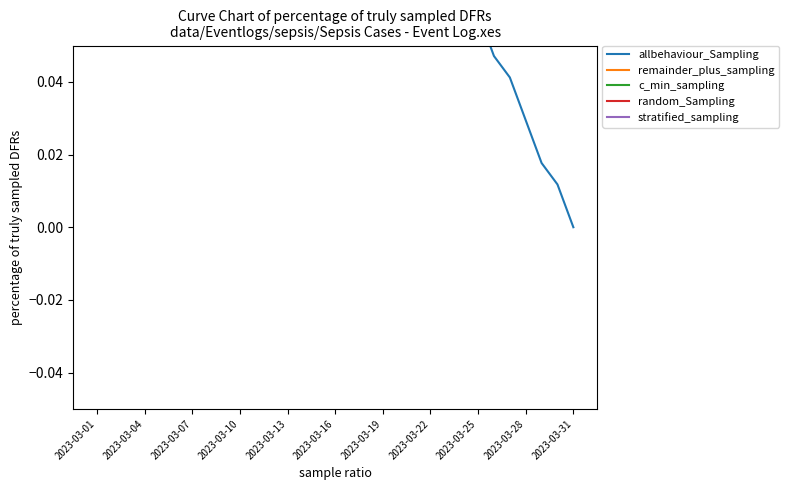

True or false: c_min_sampling and stratified_sampling intersect in this chart.

False